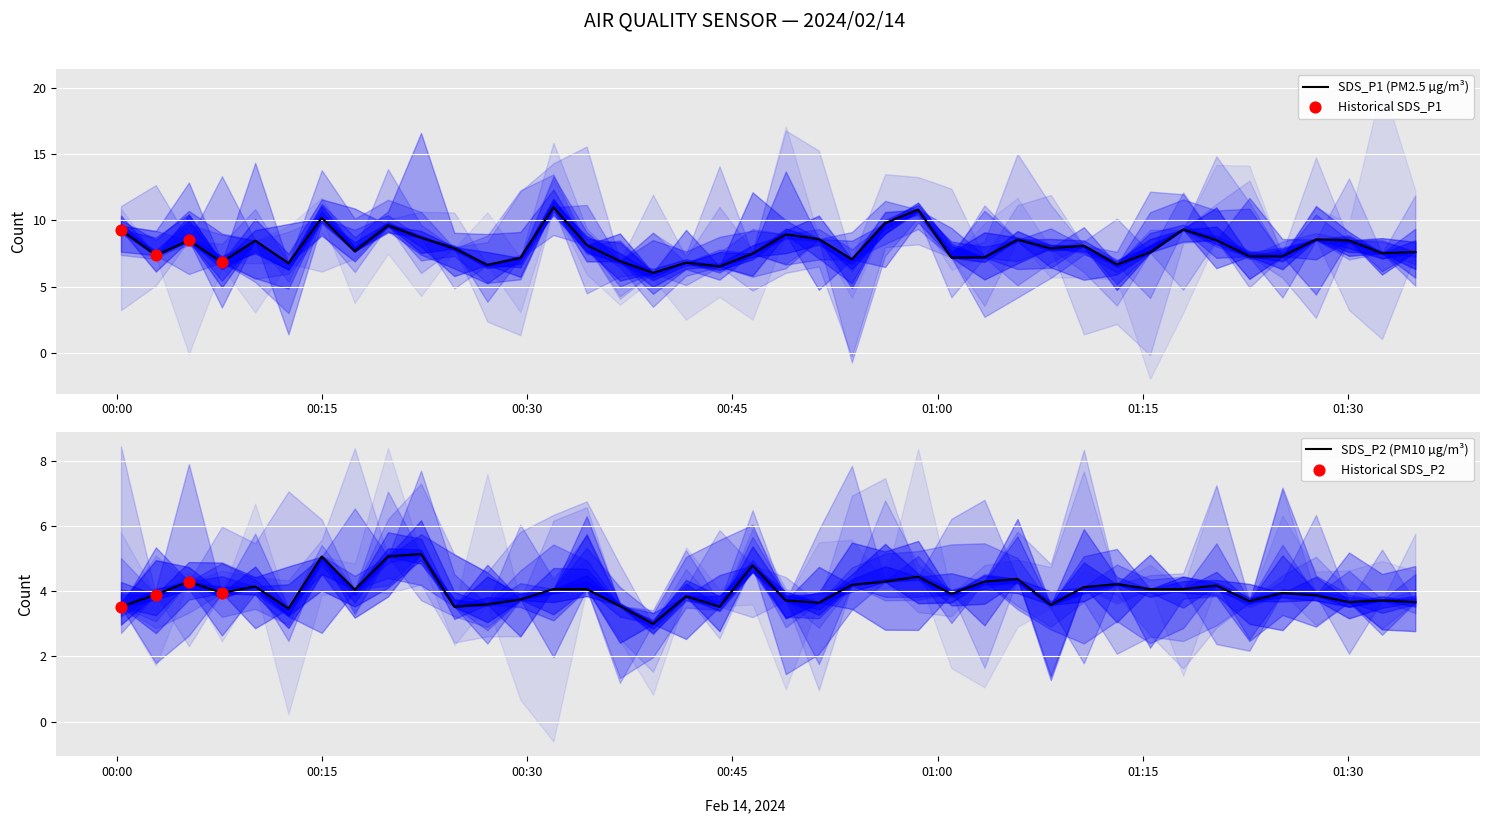

Which series reaches the maximum Y coordinate?

SDS_P1